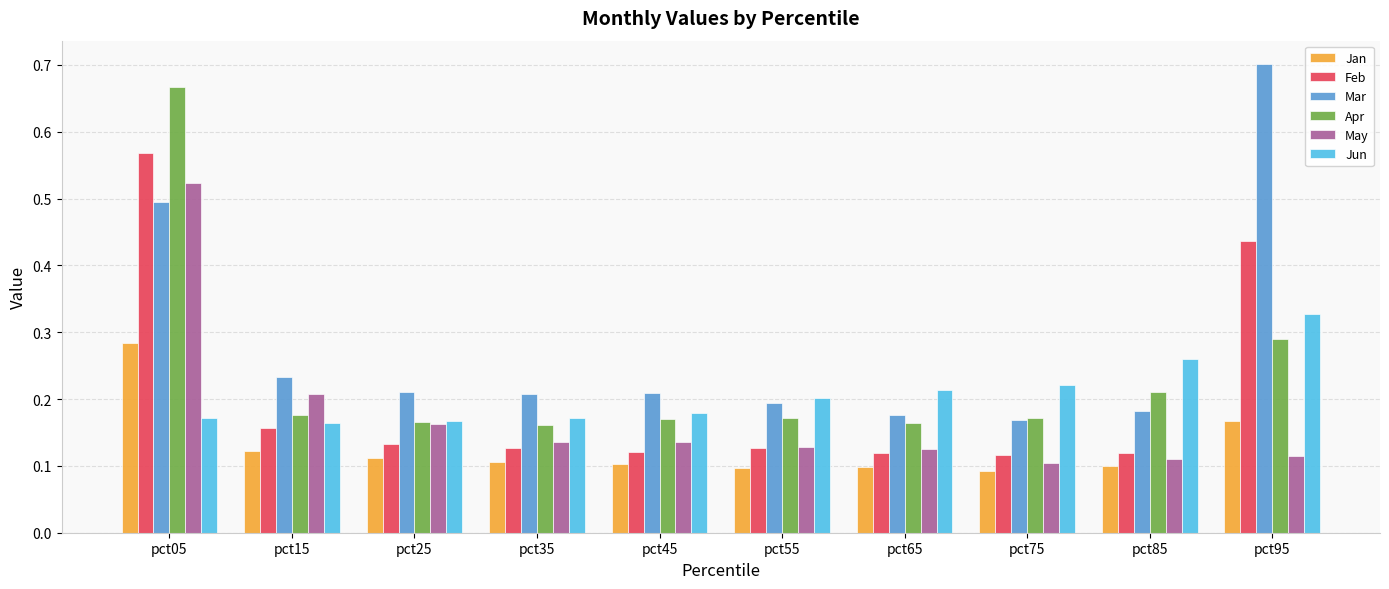

How many Feb values are between 0 and 1?

10